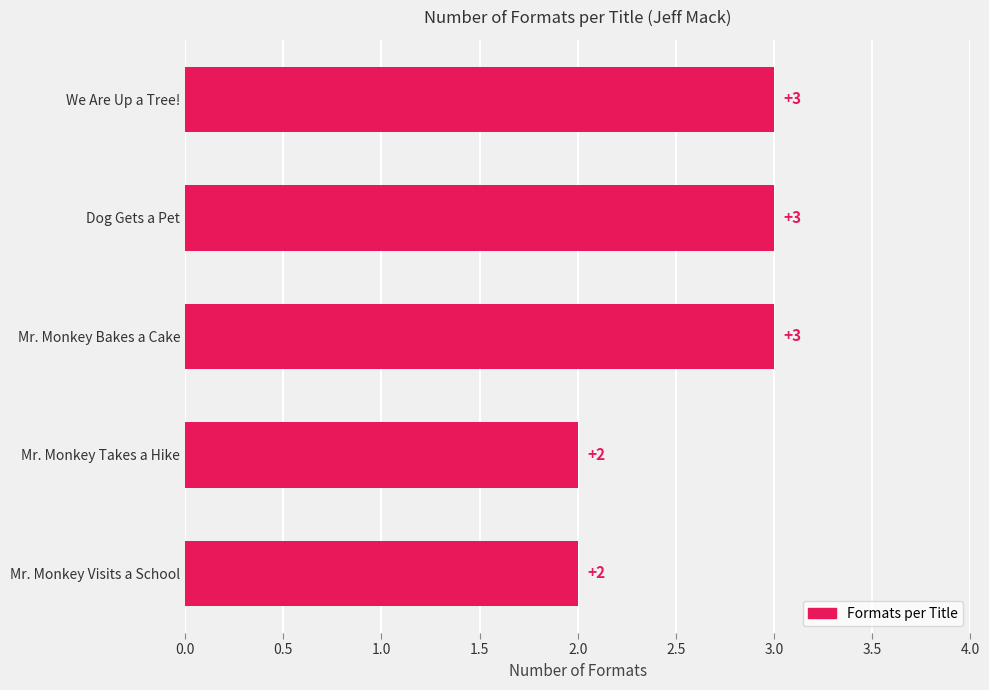

What is the greatest value displayed?

3